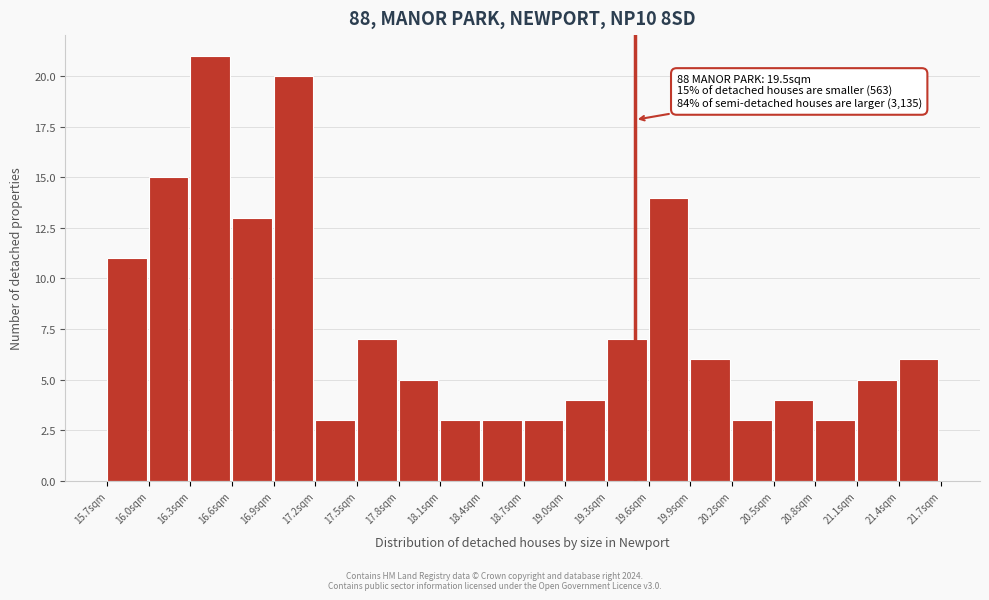

Over which range of the x-axis is the bar tallest?

16.3 to 16.6